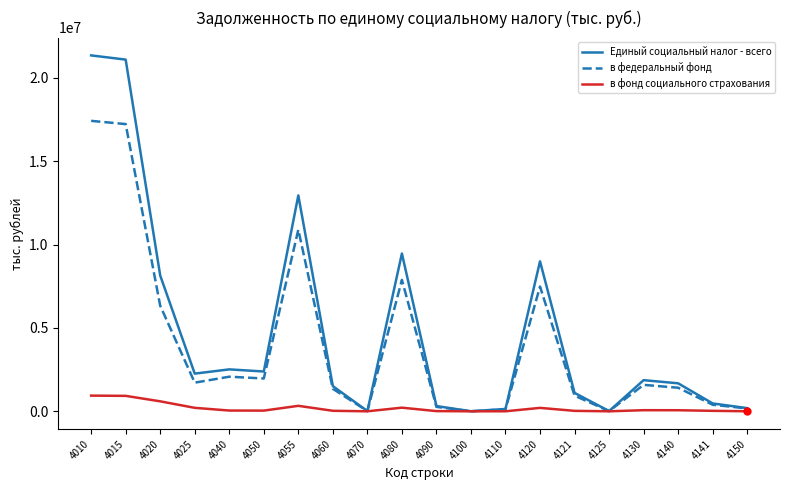

What is the average value of the Единый социальный налог - всего series?

4823879